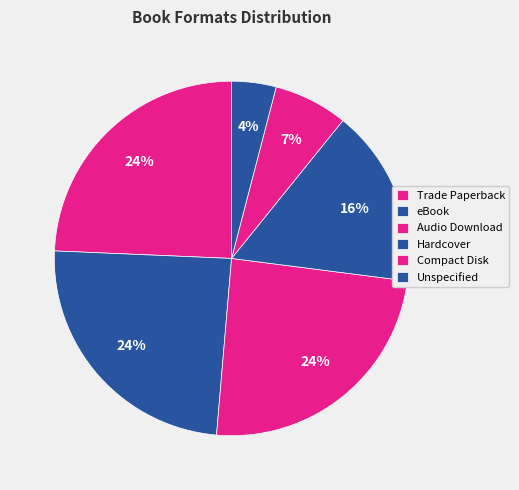

The Audio Download slice represents 17% of the pie. True or false?

False